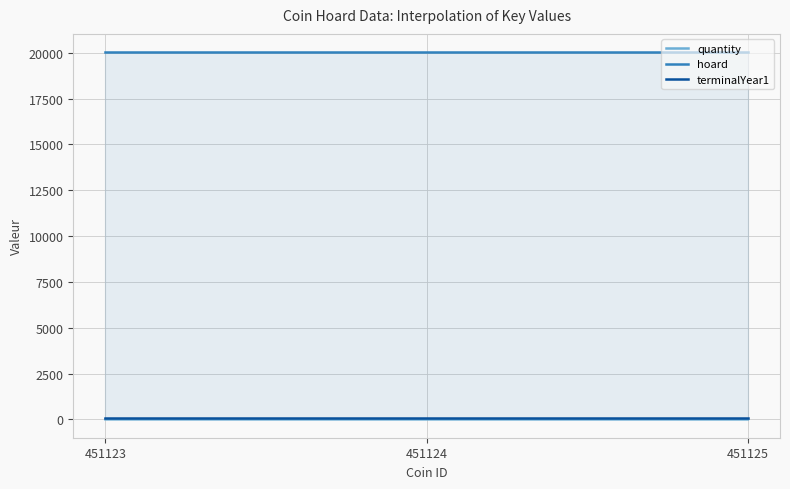

How many series are shown in this chart?

3